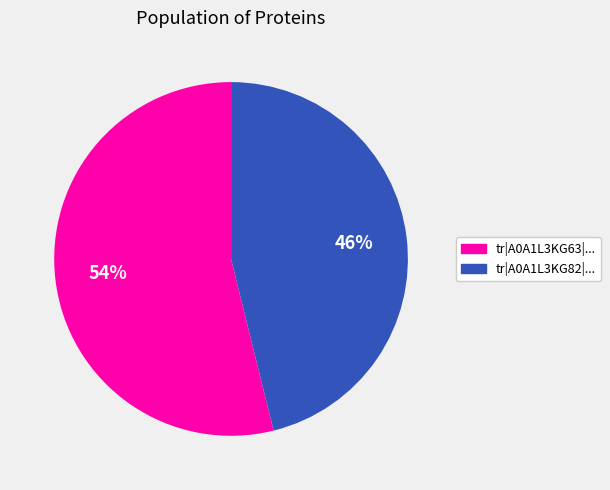

Does any single category account for the majority?

Yes